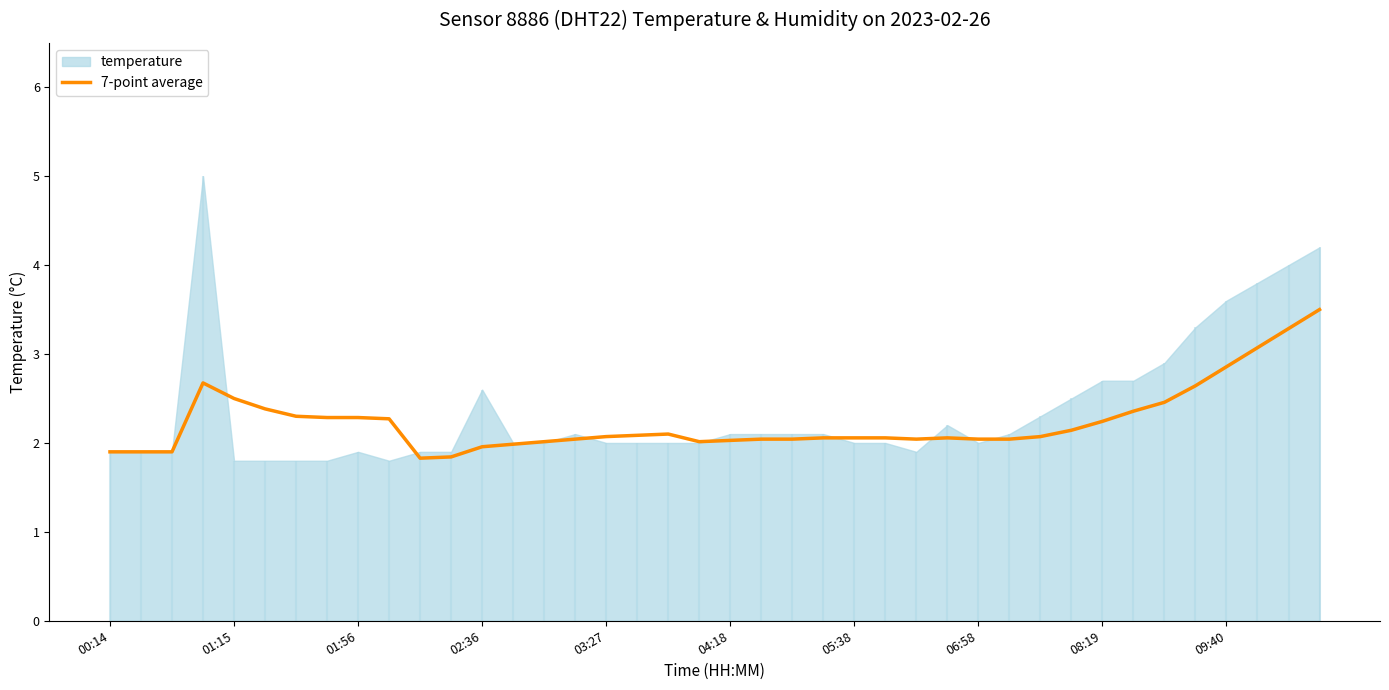

Is it true that 7-point average equals 2.3 at 01:56?

True